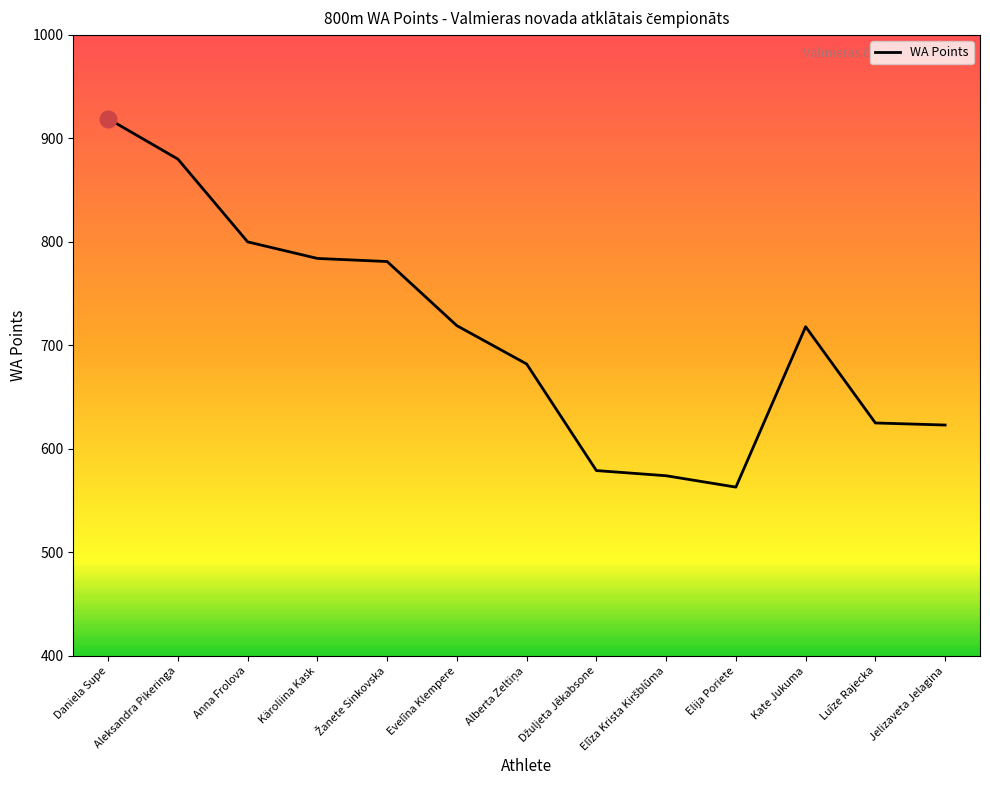

What is the difference between the maximum and minimum values?

356